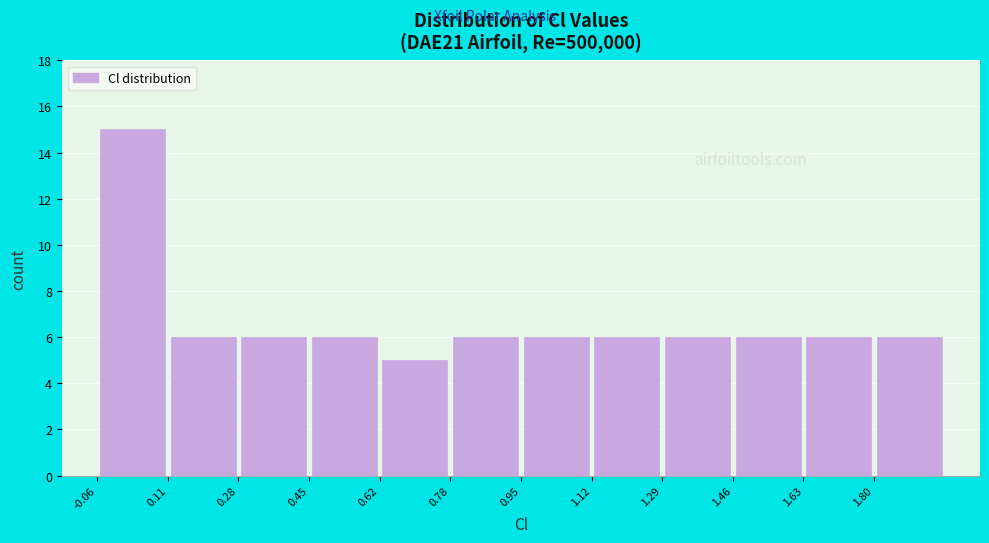

Reading left to right, list every bar in this chart as the range it spans on the x-axis followed by its height. Neither the bar edges nor the heights are printed on the chart, so give them approximately, as read against the axes.

-0.06 to 0.10: 15
0.10 to 0.28: 6
0.28 to 0.44: 6
0.44 to 0.62: 6
0.62 to 0.78: 5
0.78 to 0.96: 6
0.96 to 1.12: 6
1.12 to 1.30: 6
1.30 to 1.46: 6
1.46 to 1.62: 6
1.62 to 1.80: 6
1.80 to 1.96: 6